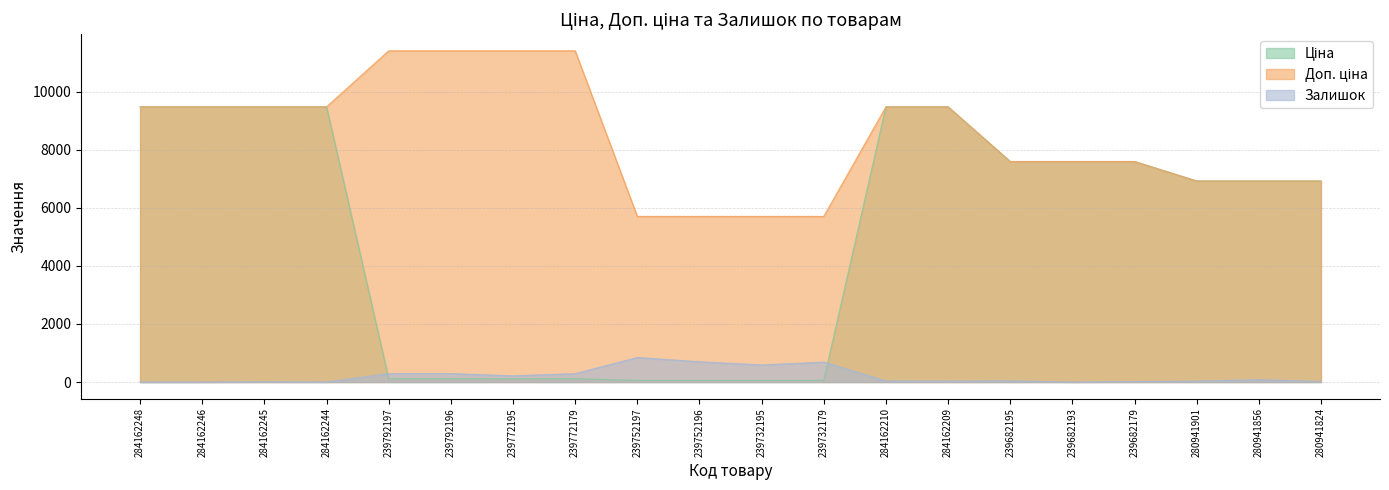

What is the sum of the Доп. ціна values at 239682179 and 239752197?

13301.5